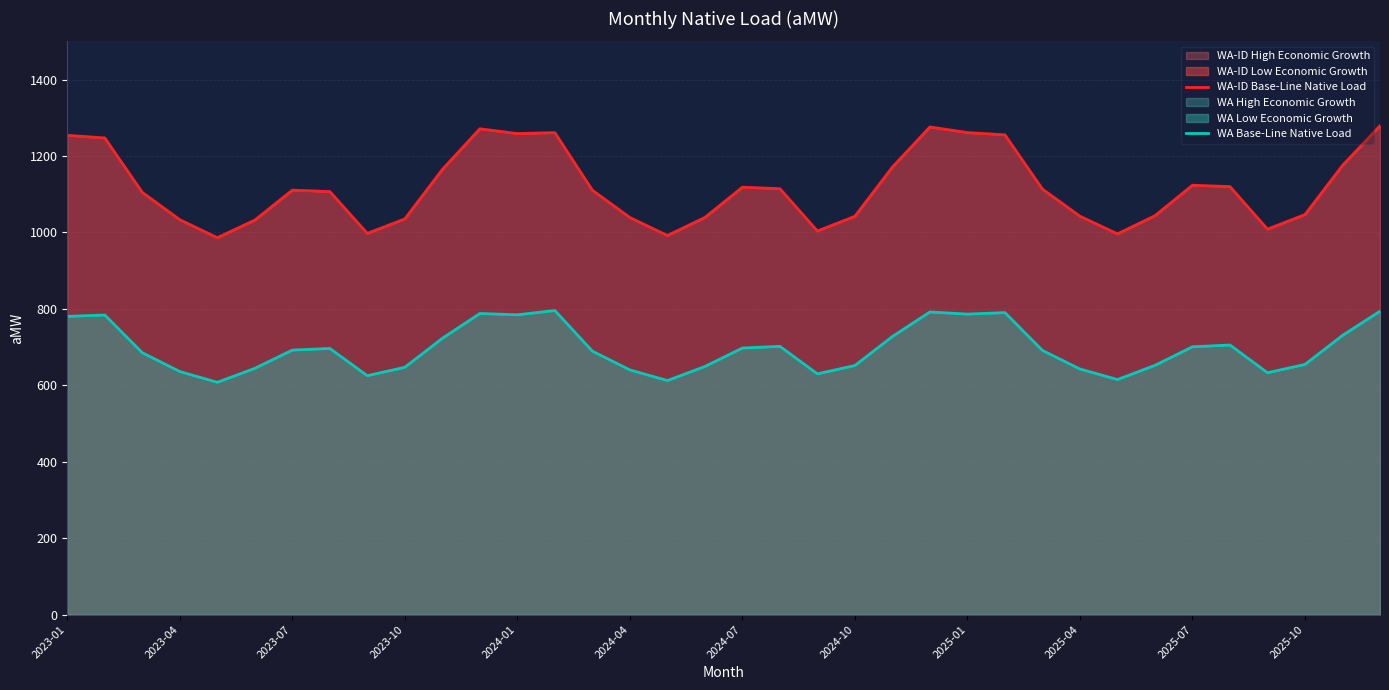

The WA Base-Line Native Load series shows 727.8 at 22. True or false?

True